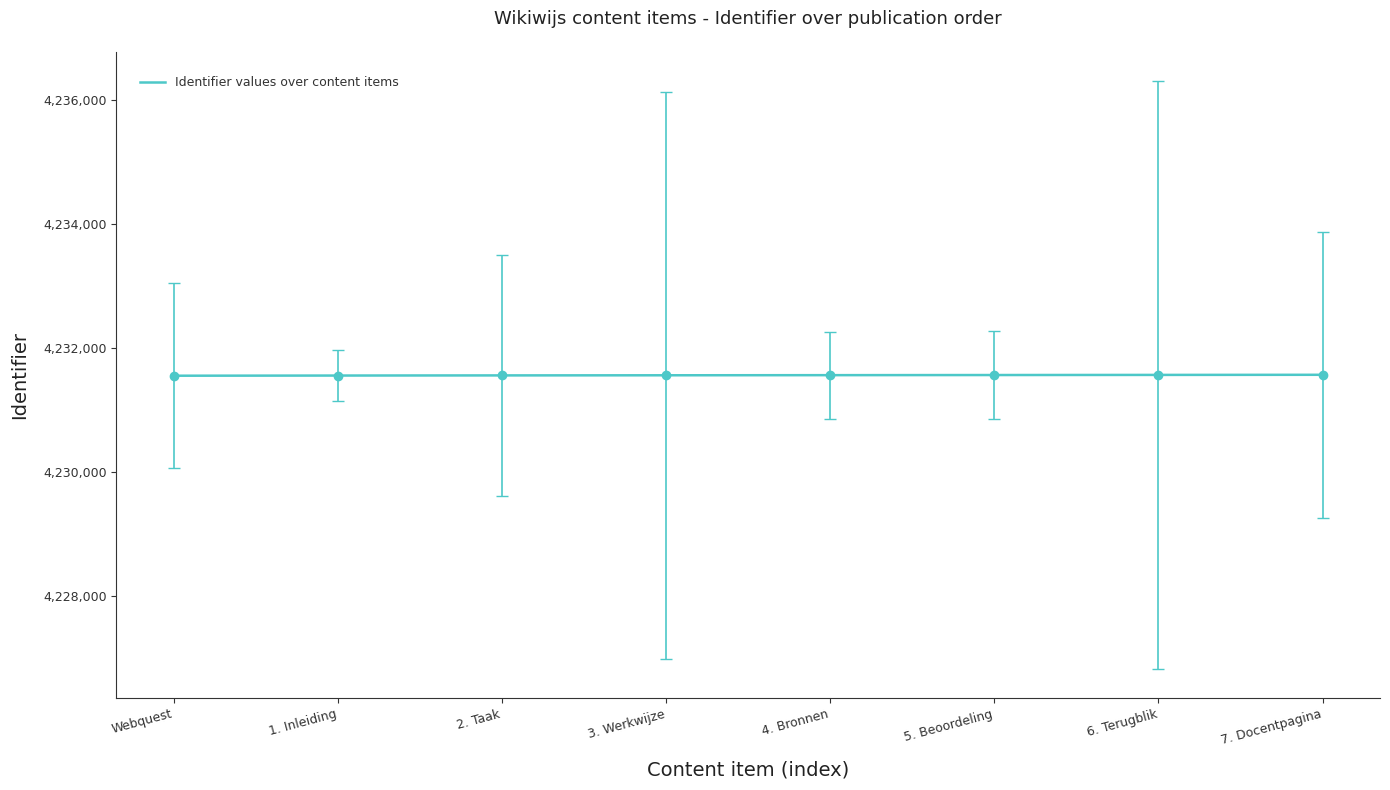

Reading left to right, extract all data points from this chart.

4231550	4231553	4231555	4231557	4231559	4231561	4231563	4231565